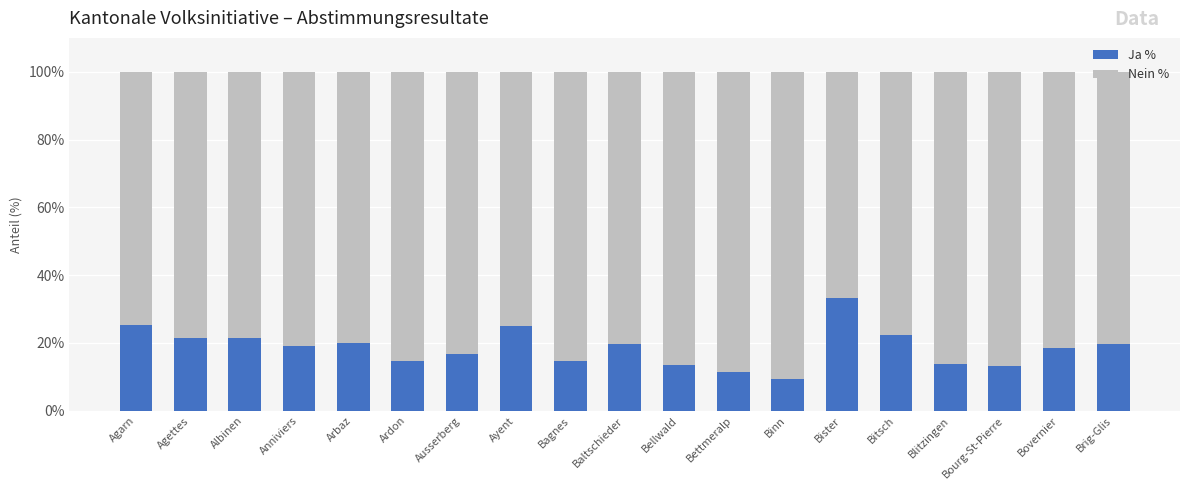

Read the Ja % value at Arbaz.

19.9